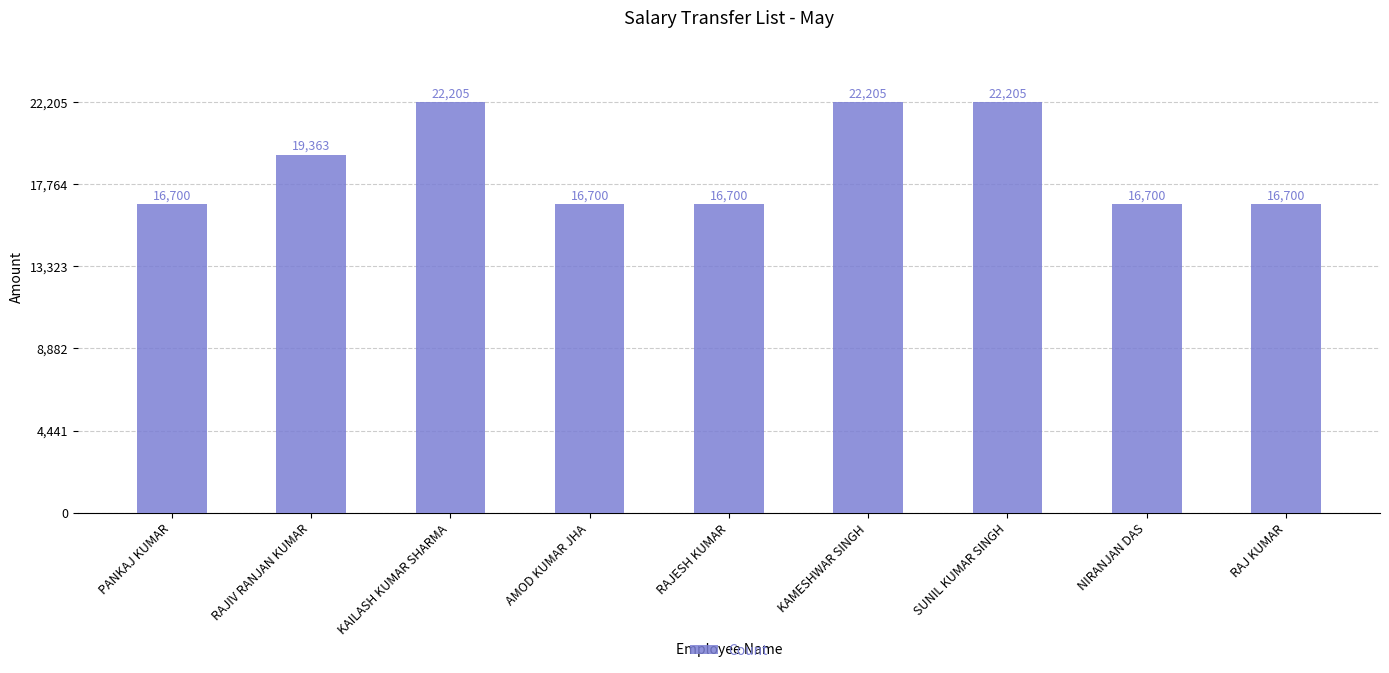

What is the label of the 9th bar from the left?

RAJ KUMAR